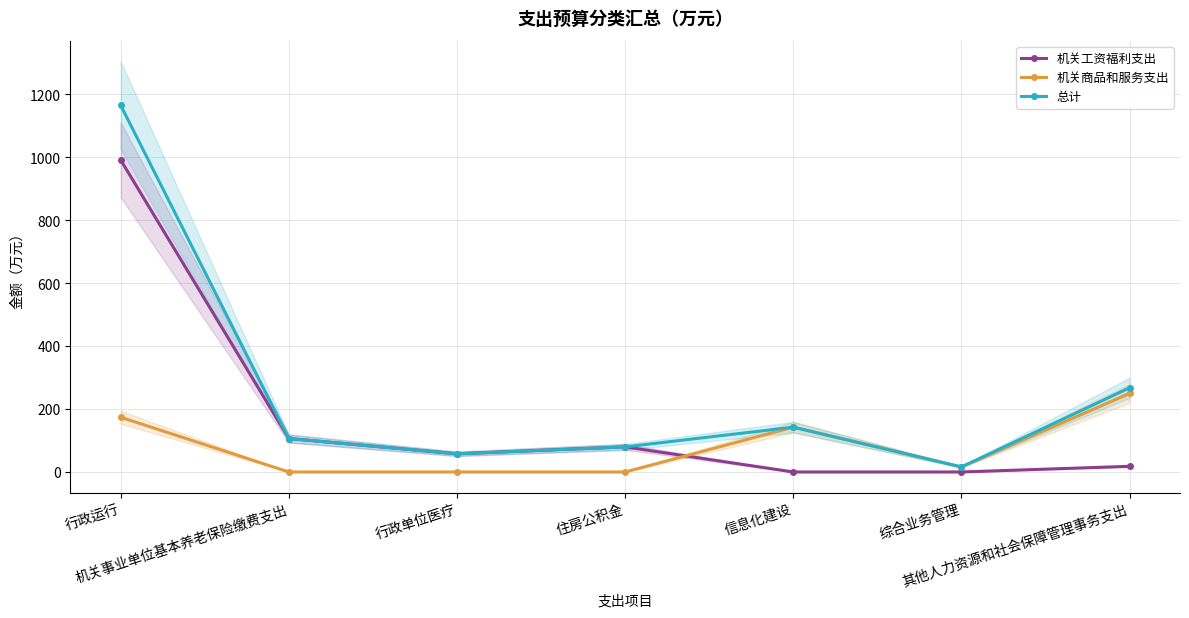

What is the sum of the 机关工资福利支出 values at 住房公积金 and 其他人力资源和社会保障管理事务支出?

97.7